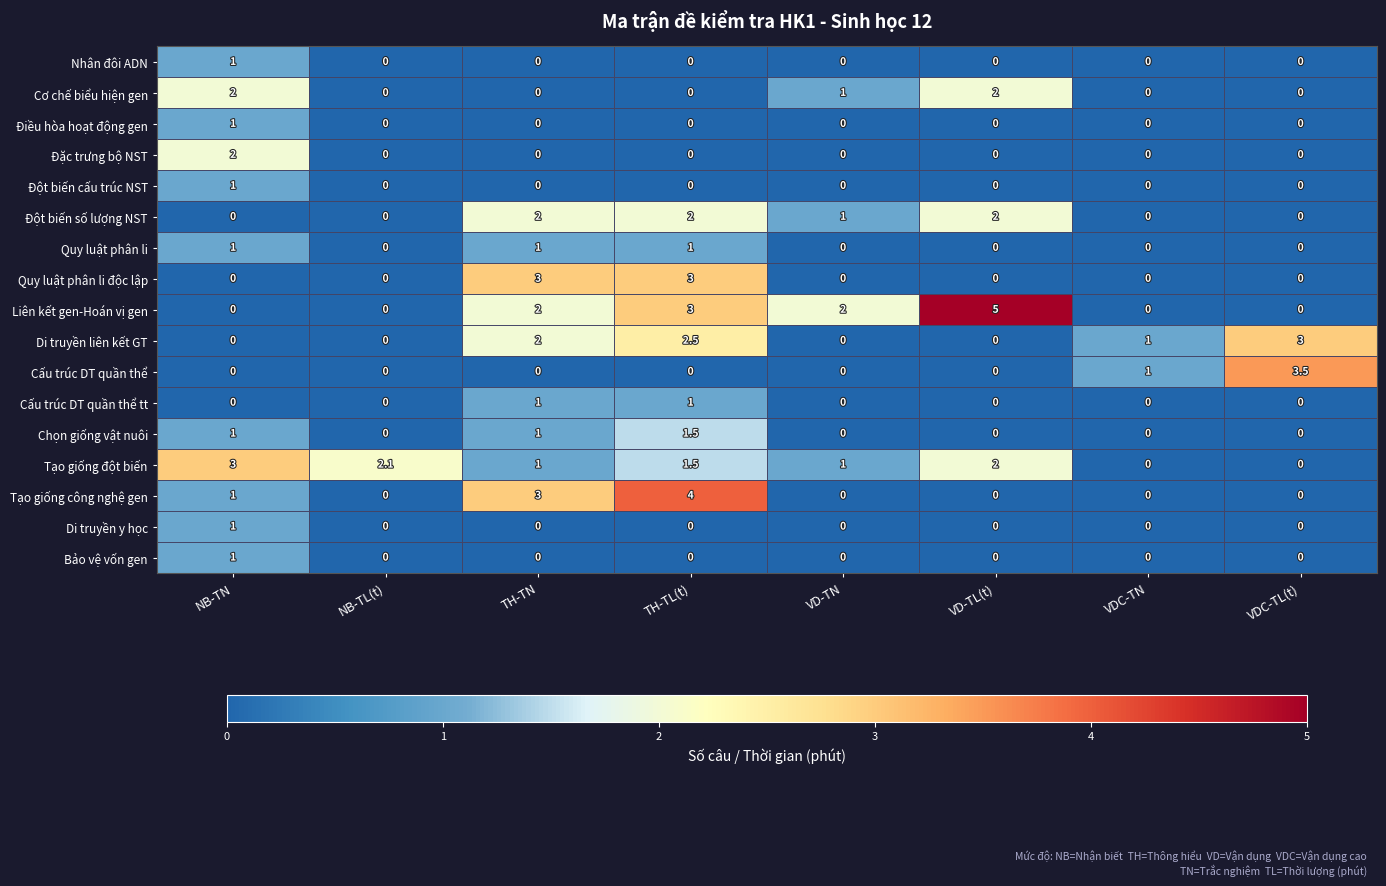

Which label corresponds to the largest value in the chart?

VD-TL(t)